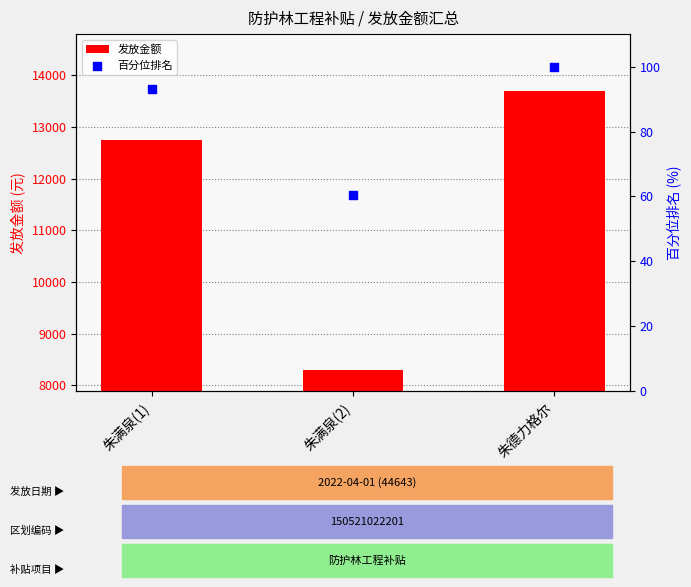

What are all the series names shown in the legend?

发放金额, 百分位排名